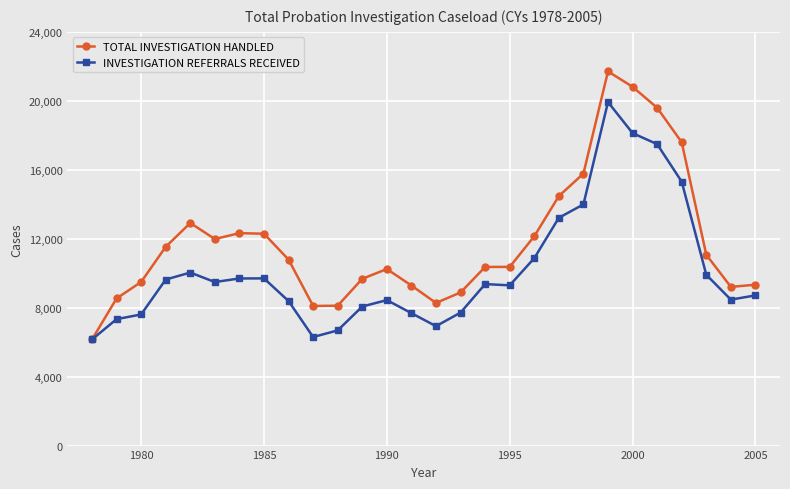

What is the smallest value displayed?

6154